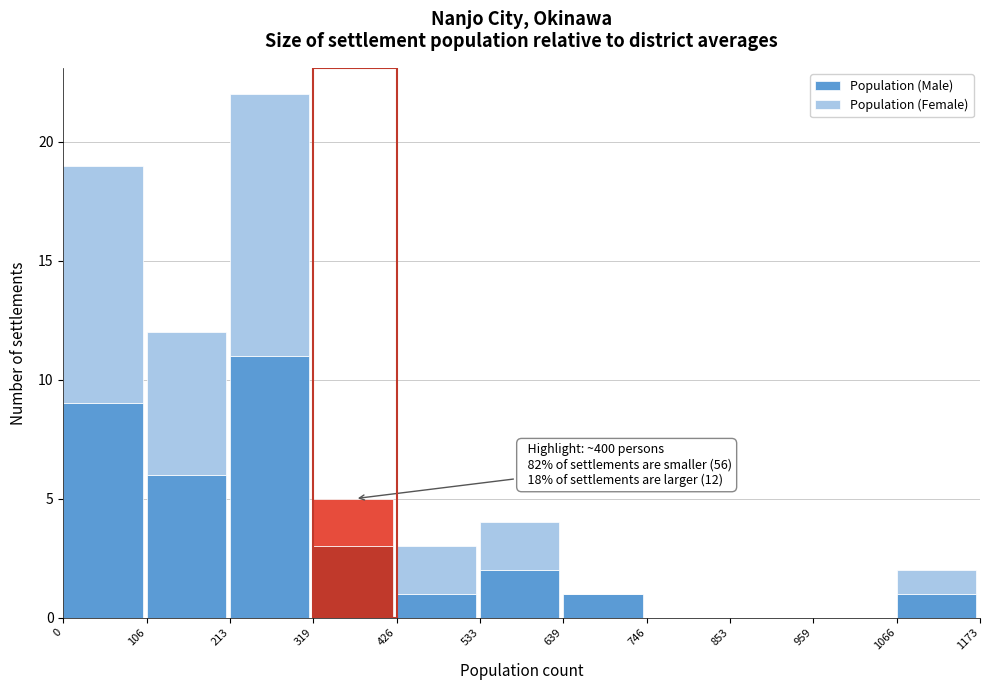

Reading left to right, what are the values for Population (Male)?

0=9	106=6	213=11	319=3	426=1	533=2	639=1	746=0	853=0	959=0	1066=1